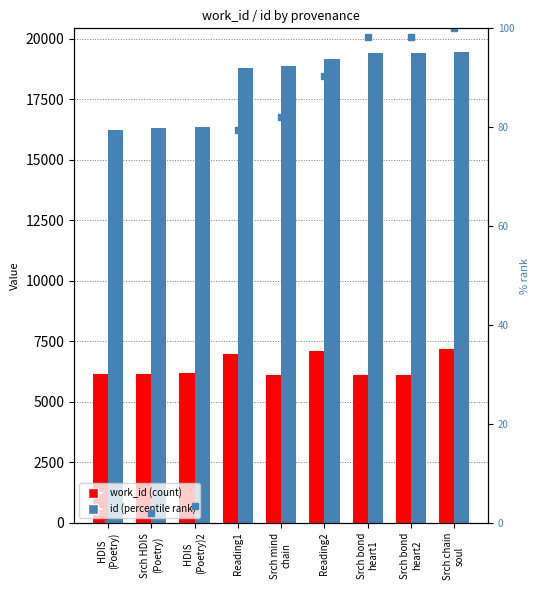

How many values in the work_id series are below 6163?

4